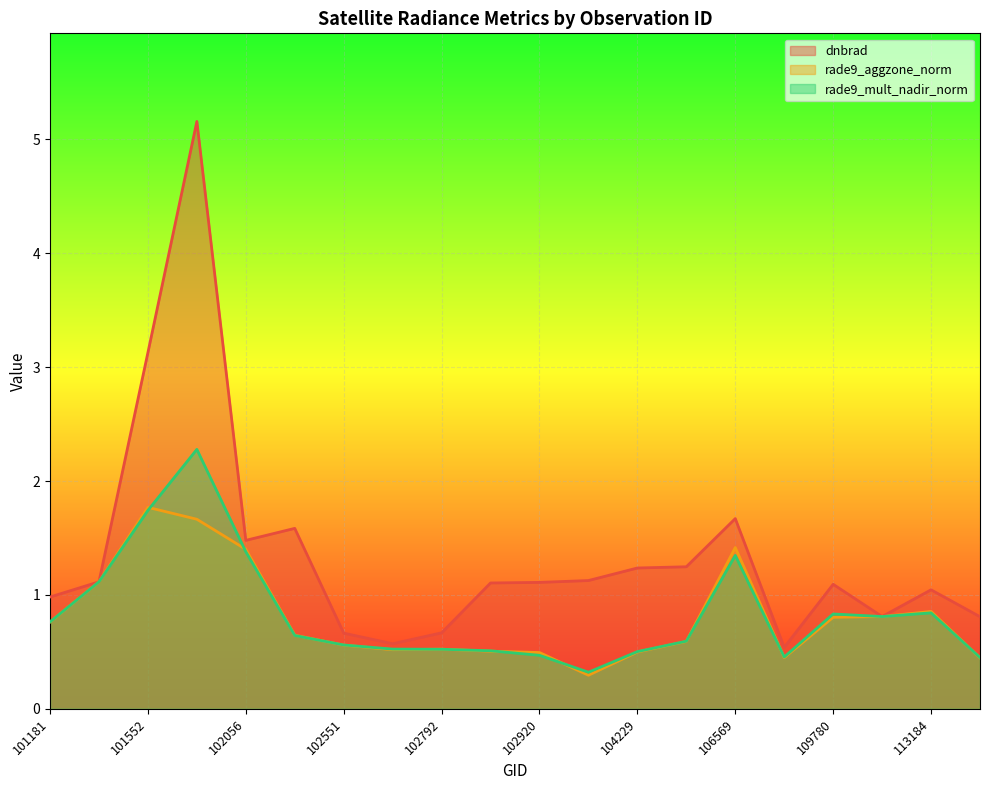

At how many categories does at least one series exceed 2?

2